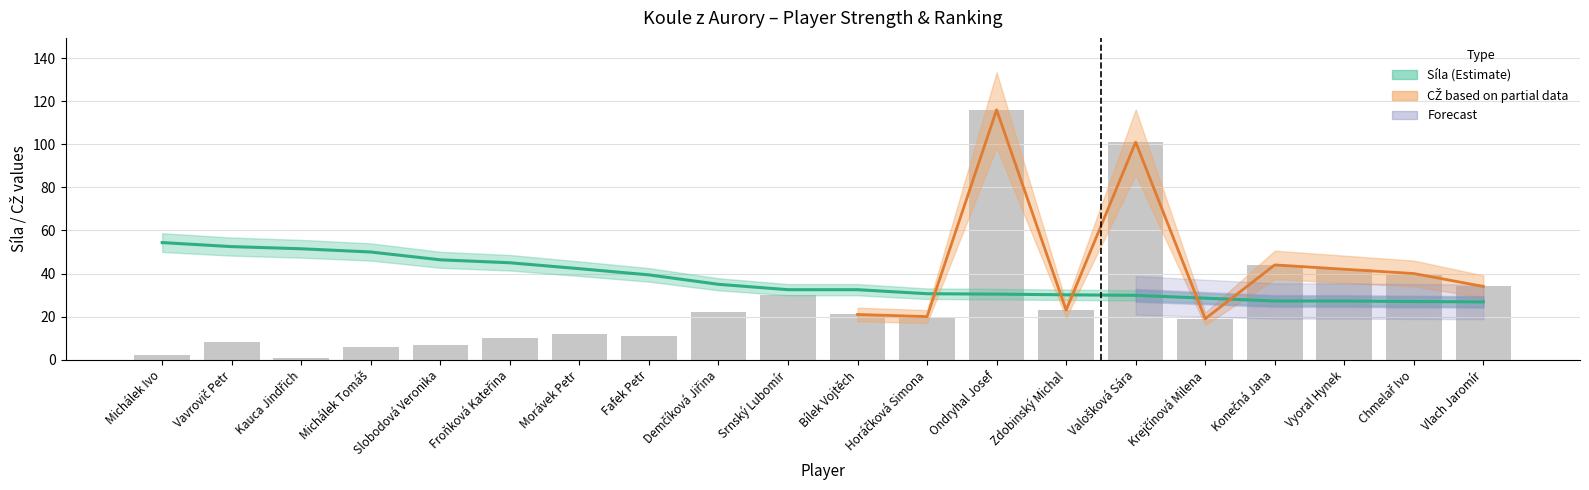

How many data points does each series have?

20